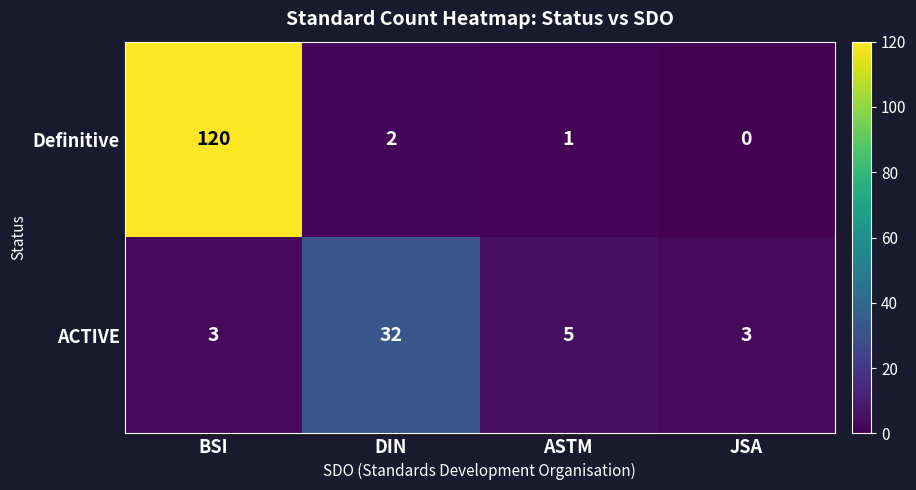

Count the number of categories in the chart.

4